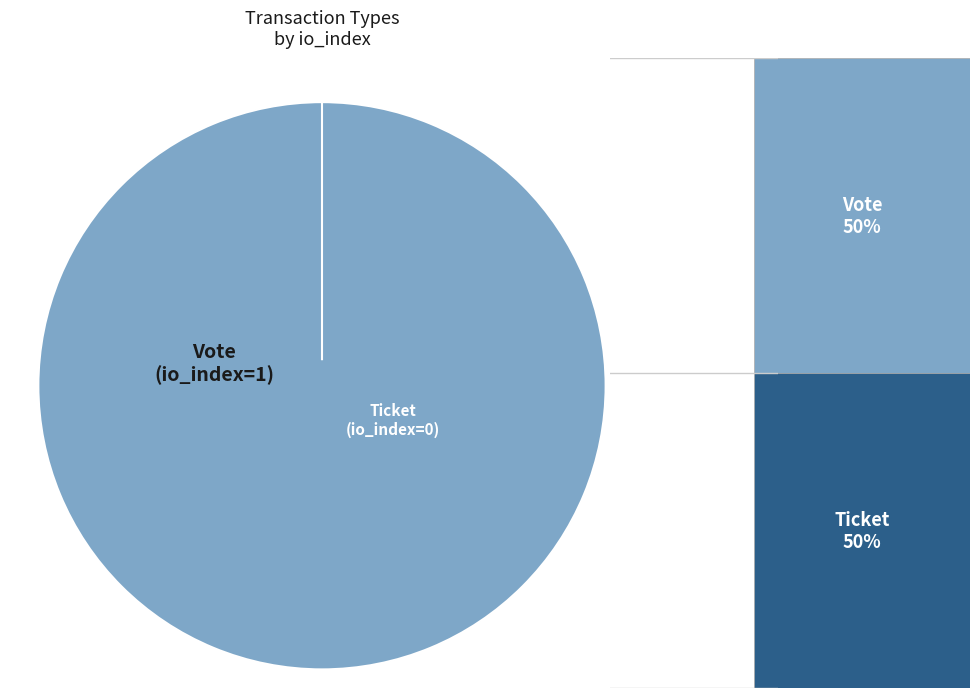

To the nearest percent, what is the difference between the largest and smallest slice percentages?

100%